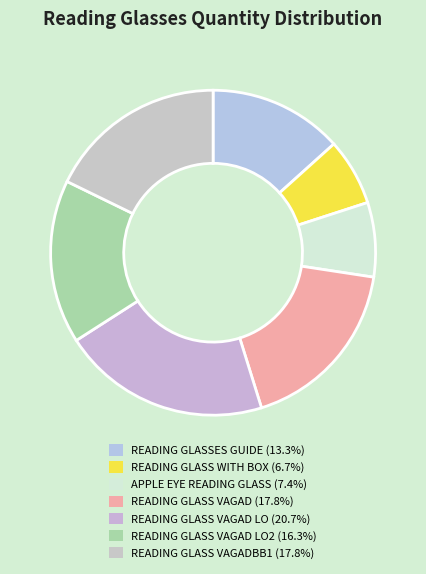

How many slices are in this pie chart?

7